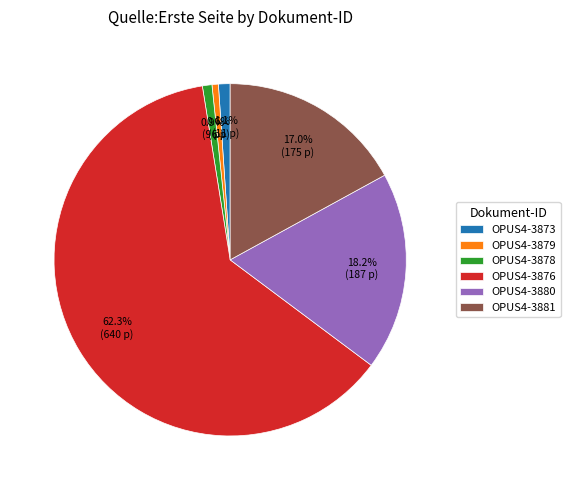

To the nearest percent, what is the combined percentage of OPUS4-3881 and OPUS4-3878?

18%